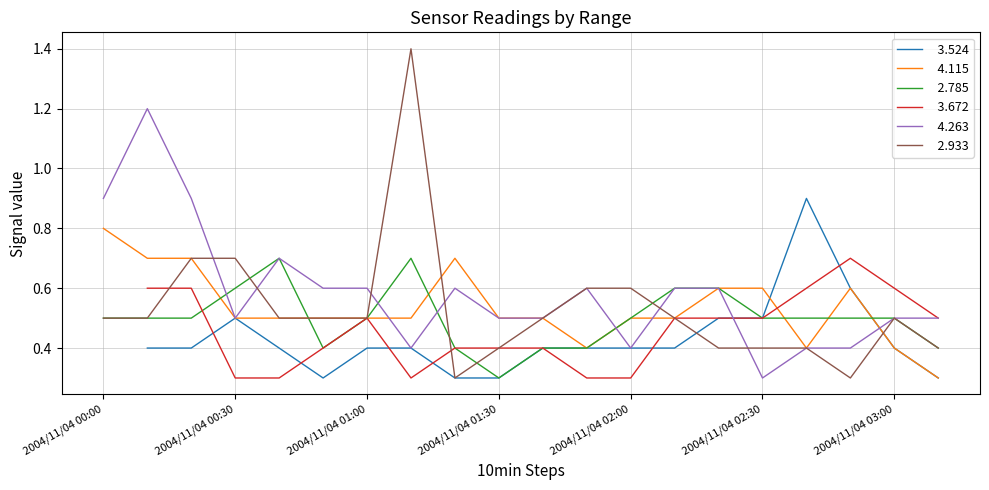

Where do   4.263 and   2.933 first cross each other?

2004/11/04 00:20 and 2004/11/04 00:30